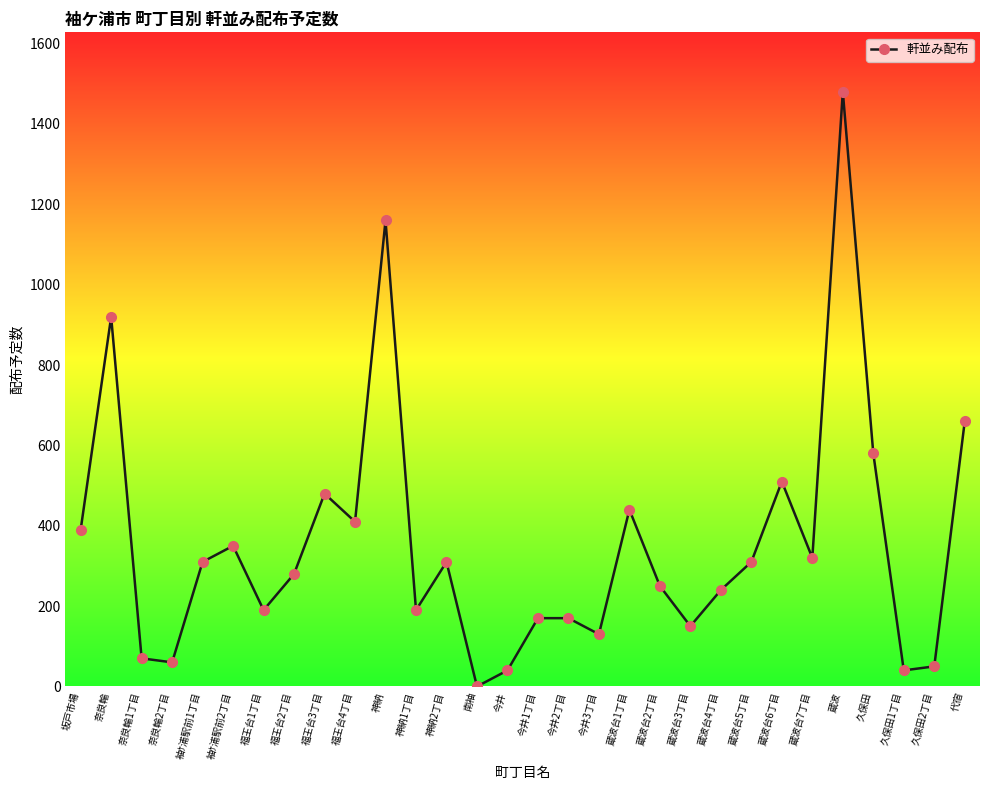

What is the change in value from 今井1丁目 to 蔵波台7丁目?

+150